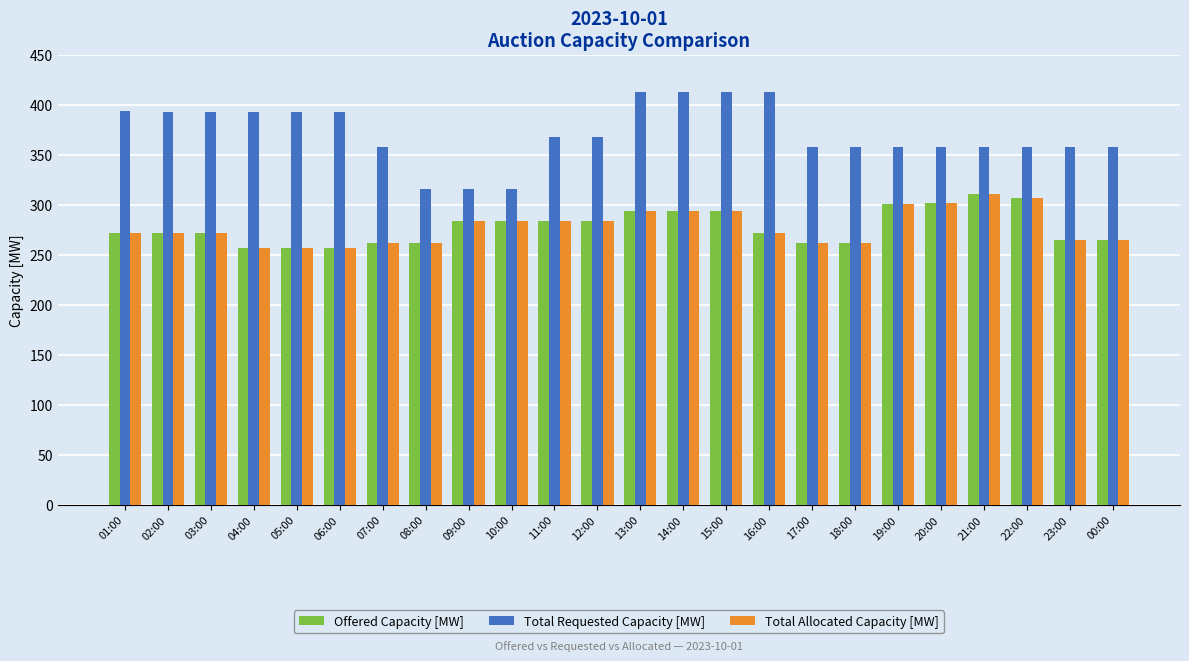

What are all the series names shown in the legend?

Offered Capacity [MW], Total Requested Capacity [MW], Total Allocated Capacity [MW]